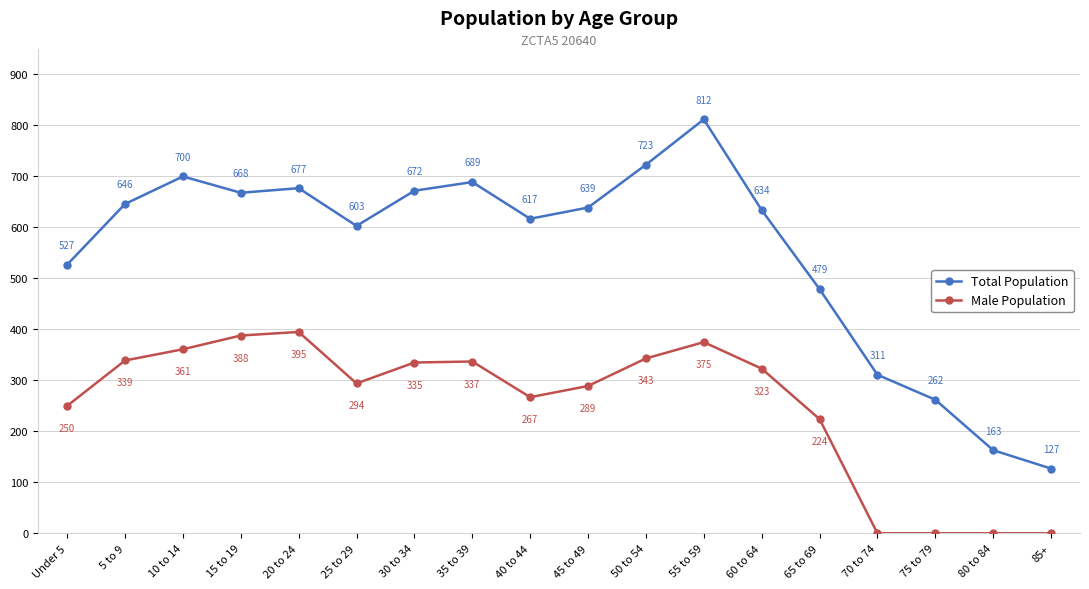

At which category is the sum across all series the highest?

55 to 59